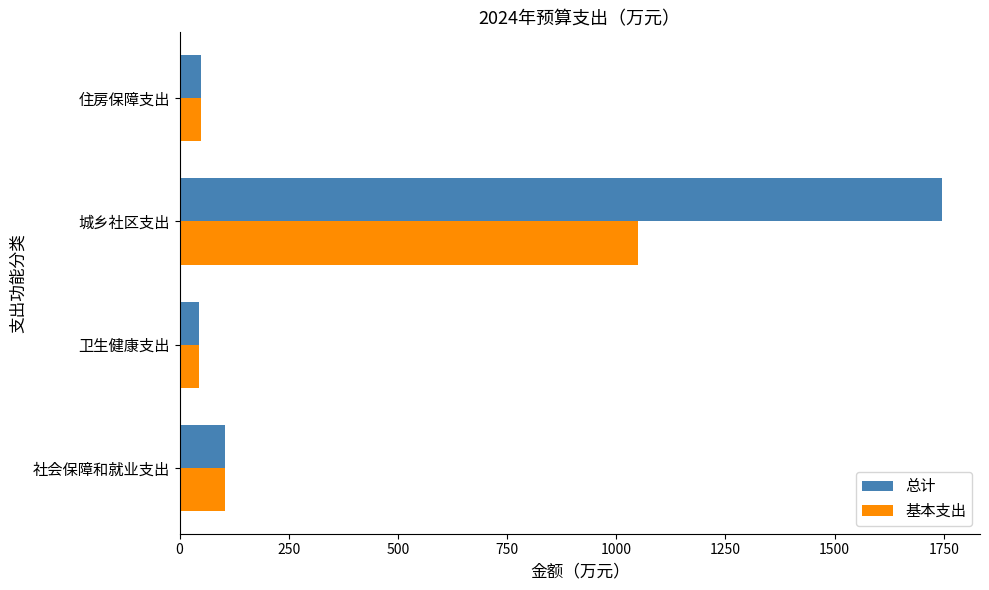

What is the difference between the maximum and minimum values in the 总计 series?

1700.5